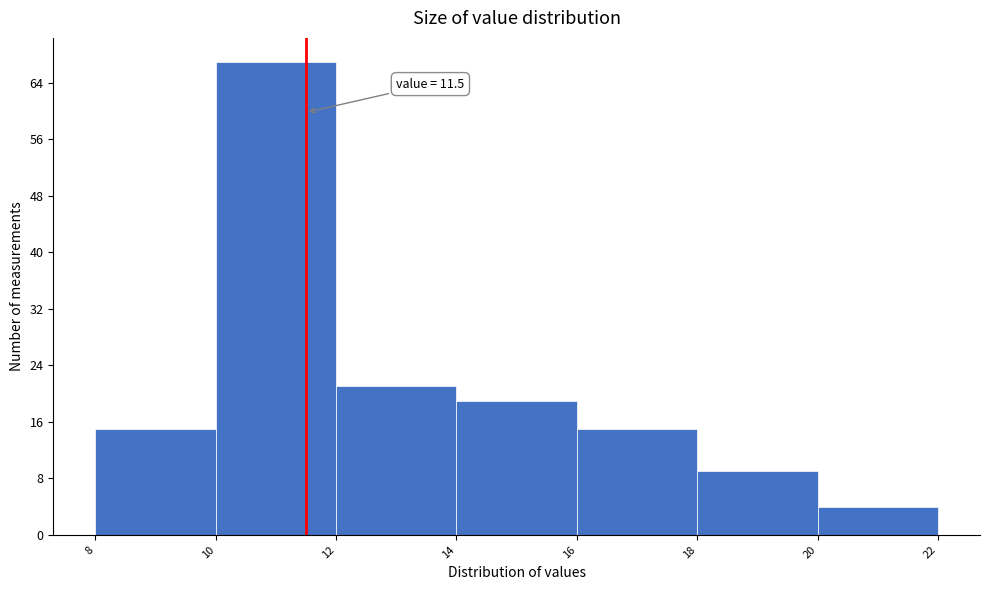

Over which range of the x-axis is the bar tallest?

10 to 12